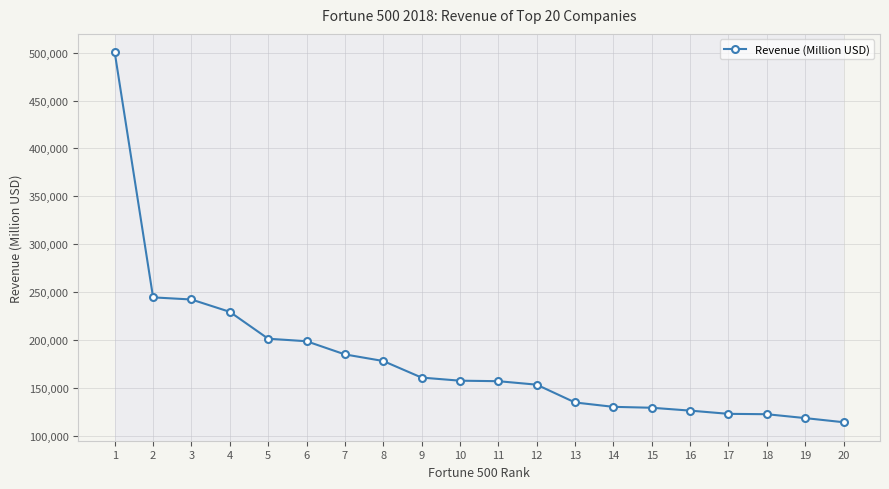

What is the value of the 10th point from the left?

157311